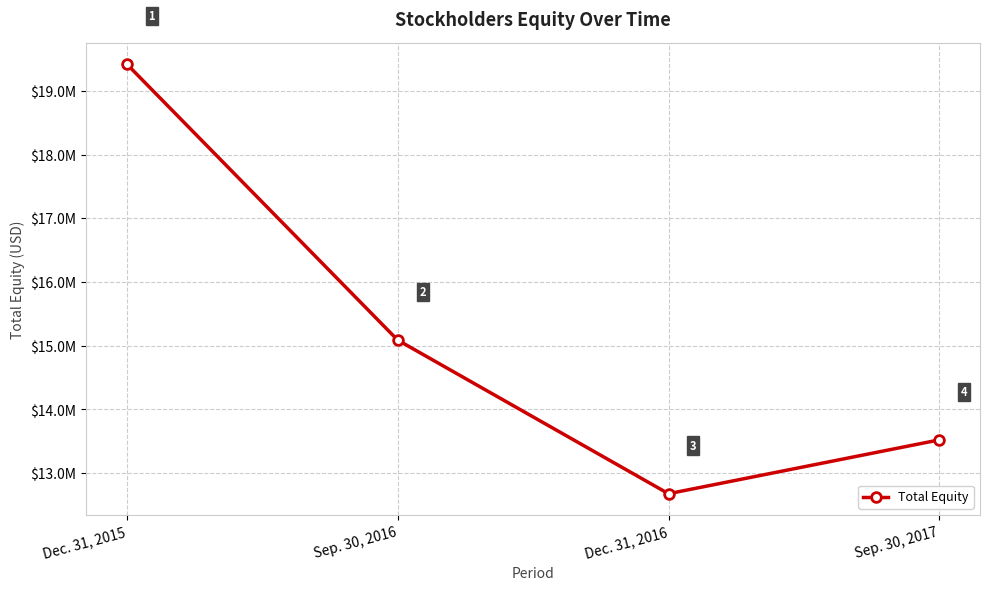

Which has a higher value, Sep. 30, 2016 or Dec. 31, 2015?

Dec. 31, 2015